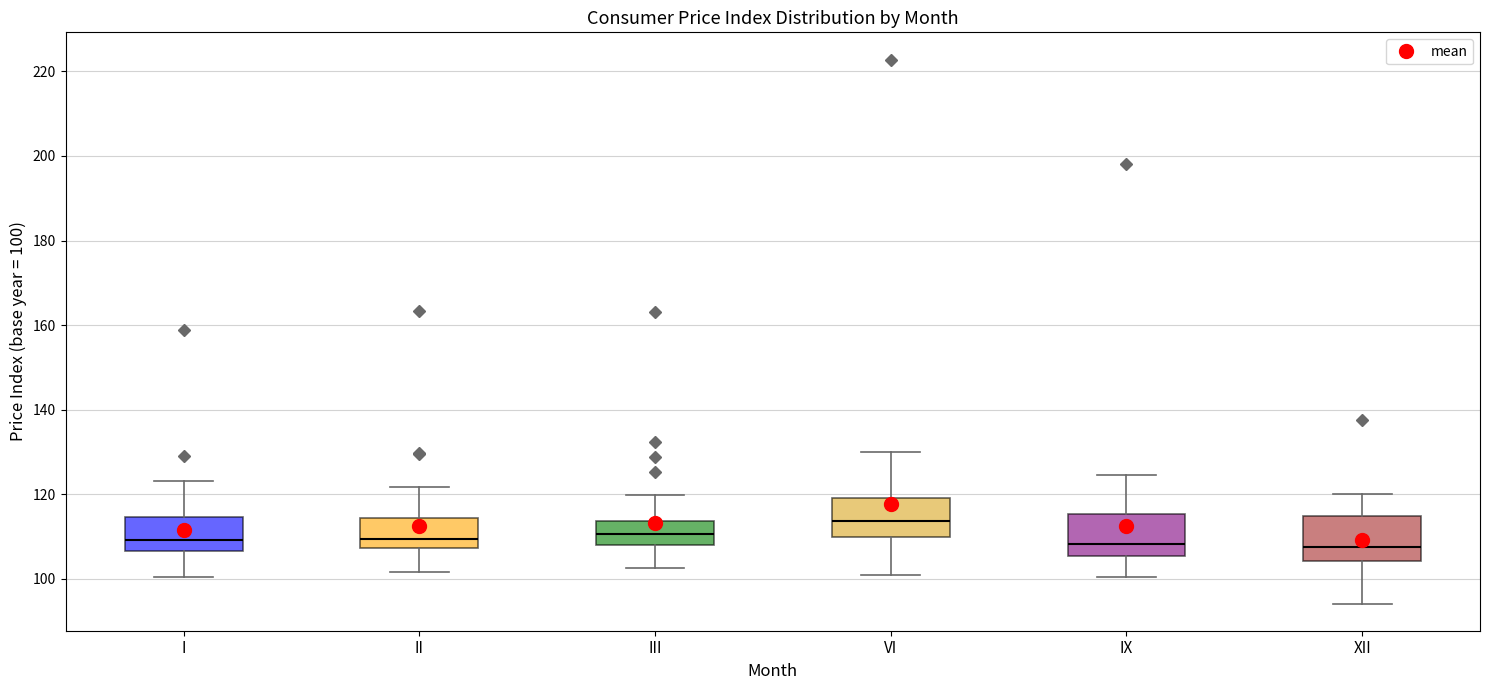

Reading left to right, read every box against the y-axis: the position of its median line, the range the box covers, and the ends of its whiskers. The values are not printed on the chart, so give them approximately, as read against the axis.

I: median 110, box 106 to 114, whiskers 100 to 124
II: median 110, box 108 to 114, whiskers 102 to 122
III: median 110, box 108 to 114, whiskers 102 to 120
VI: median 114, box 110 to 120, whiskers 100 to 130
IX: median 108, box 106 to 116, whiskers 100 to 124
XII: median 108, box 104 to 114, whiskers 94 to 120